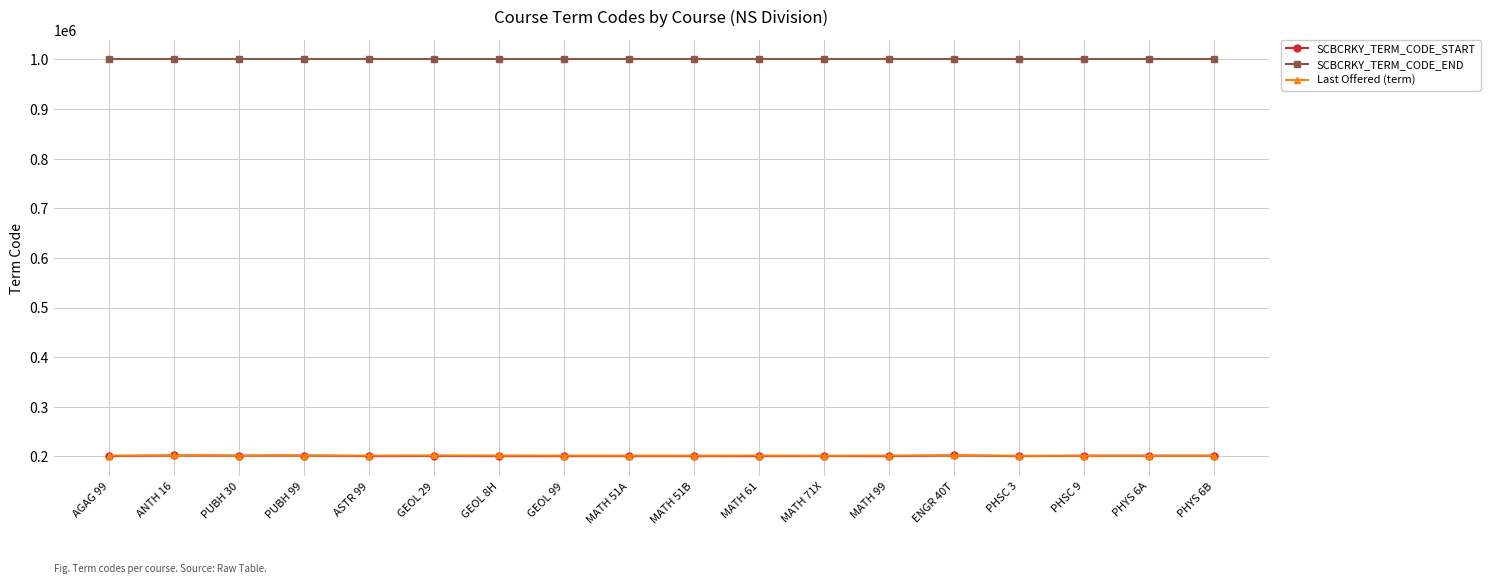

True or false: SCBCRKY_TERM_CODE_END and Last Offered (term) intersect in this chart.

False